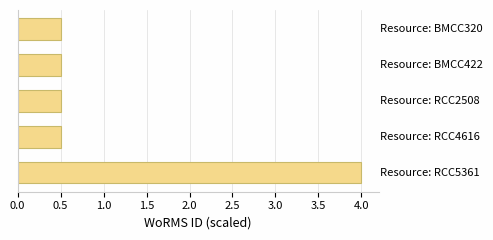

What is the difference between the maximum and minimum values?

3.5